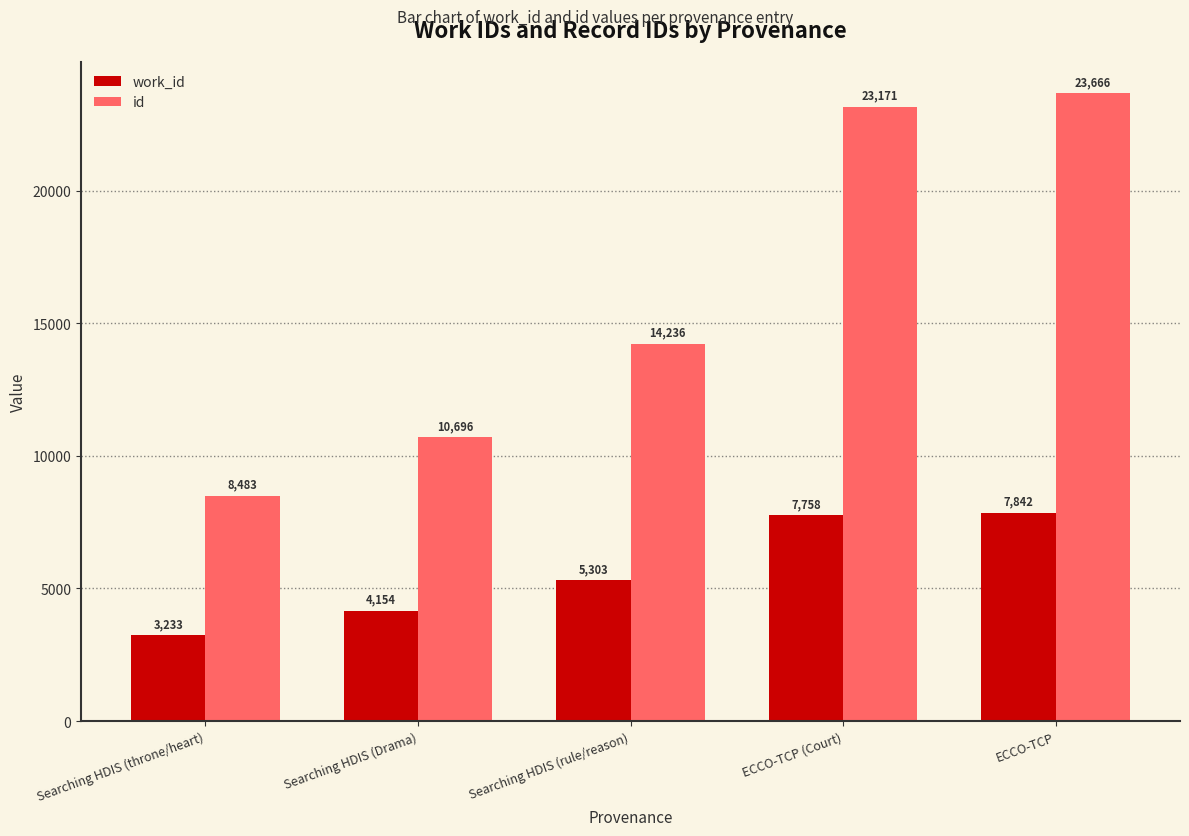

At which category is the sum across all series the highest?

ECCO-TCP